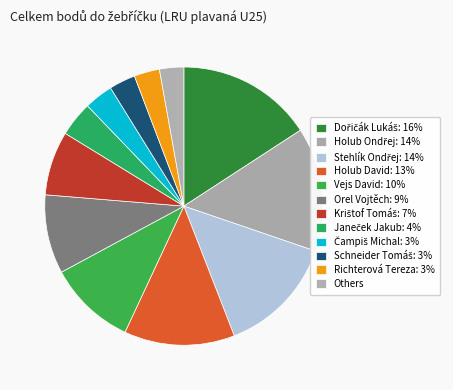

How many segments does this pie chart have?

12